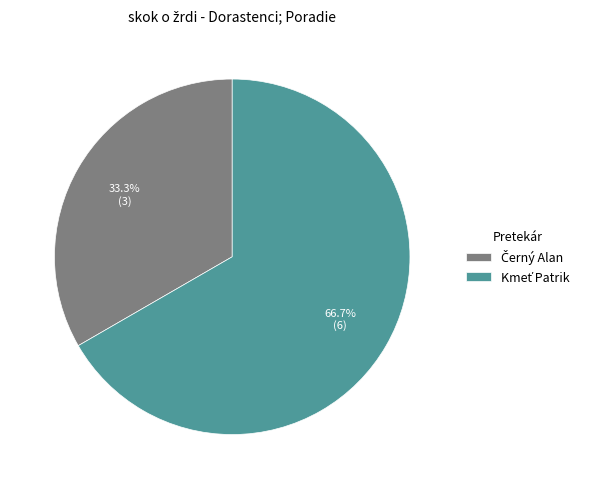

Is there a majority slice in this chart?

Yes